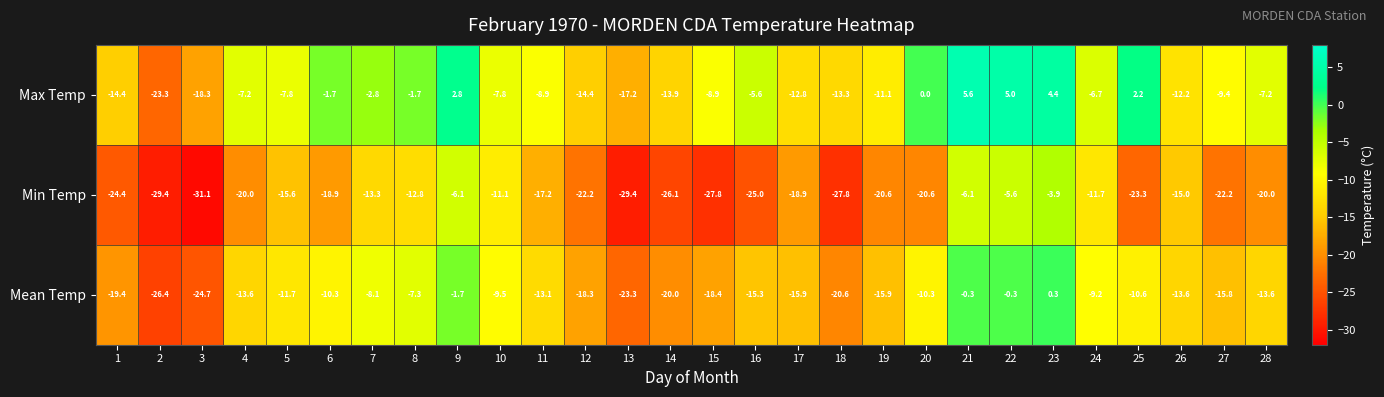

Rank the series at 1 from highest to lowest value.

Max Temp, Mean Temp, Min Temp